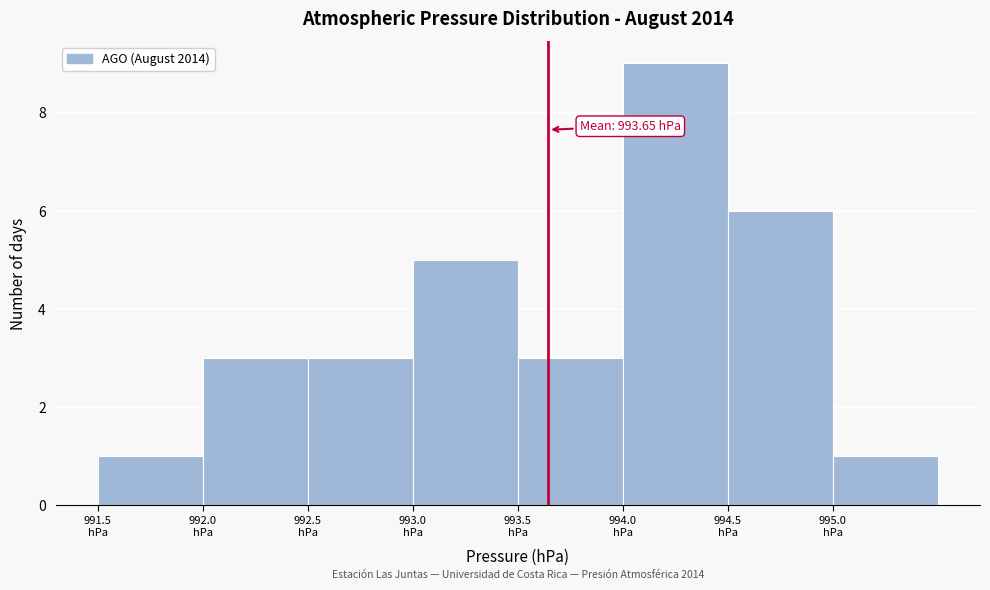

Over which range of the x-axis is the bar tallest?

994.0 to 994.5